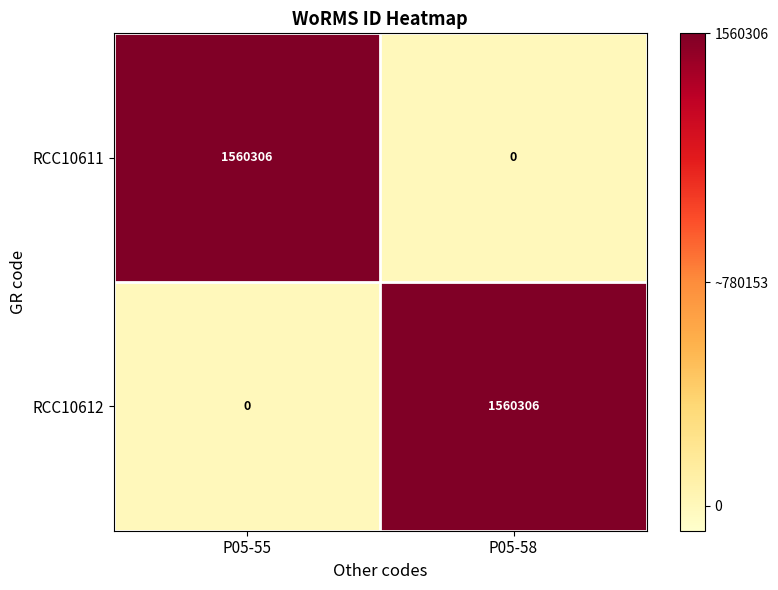

Is the value of RCC10611 at P05-58 greater than the value of RCC10612 at P05-58?

No